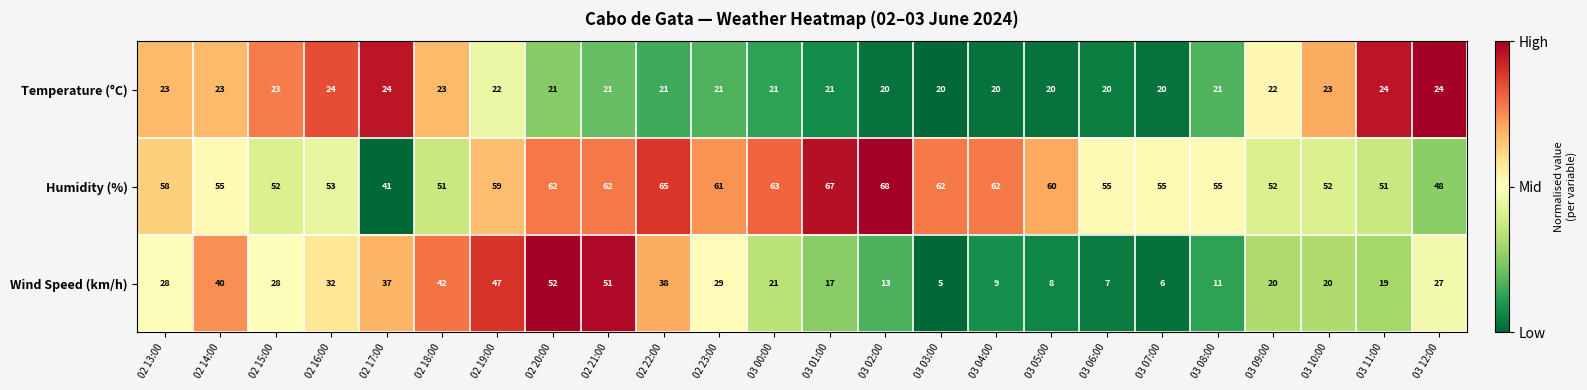

How many categories are shown in the chart?

24